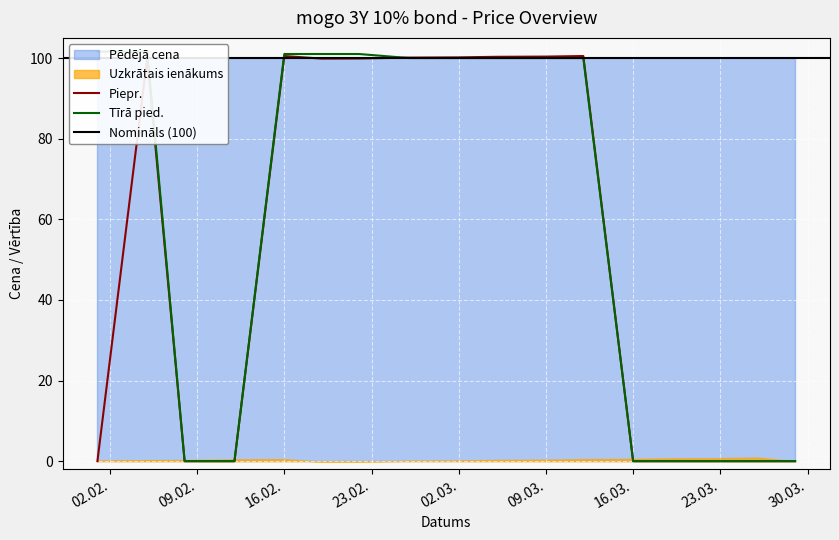

What is the total value across all series at 2021-02-01?

101.6